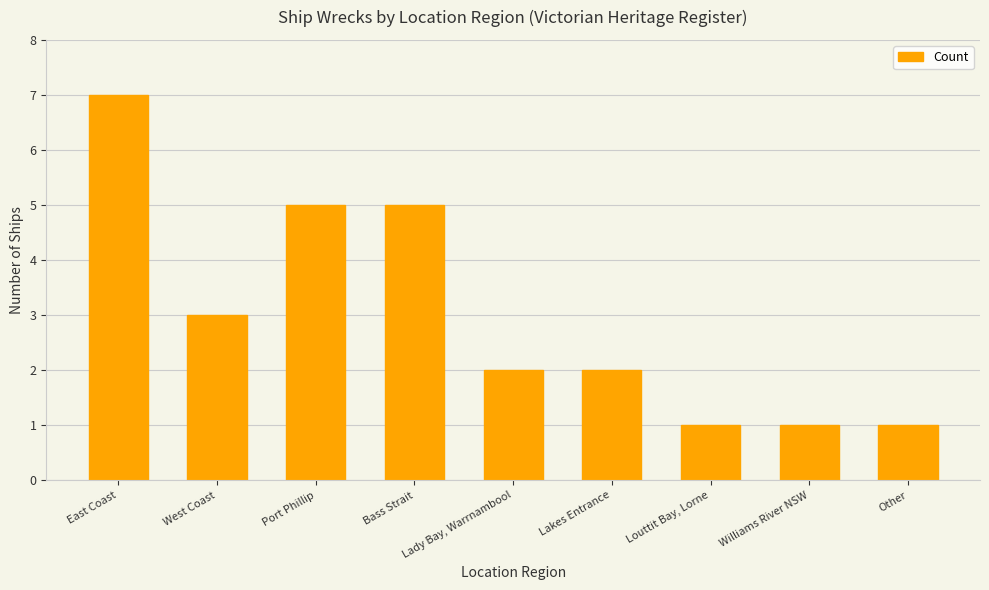

Reading right to left, extract all data points from this chart.

Other=1	Williams River NSW=1	Louttit Bay, Lorne=1	Lakes Entrance=2	Lady Bay, Warrnambool=2	Bass Strait=5	Port Phillip=5	West Coast=3	East Coast=7